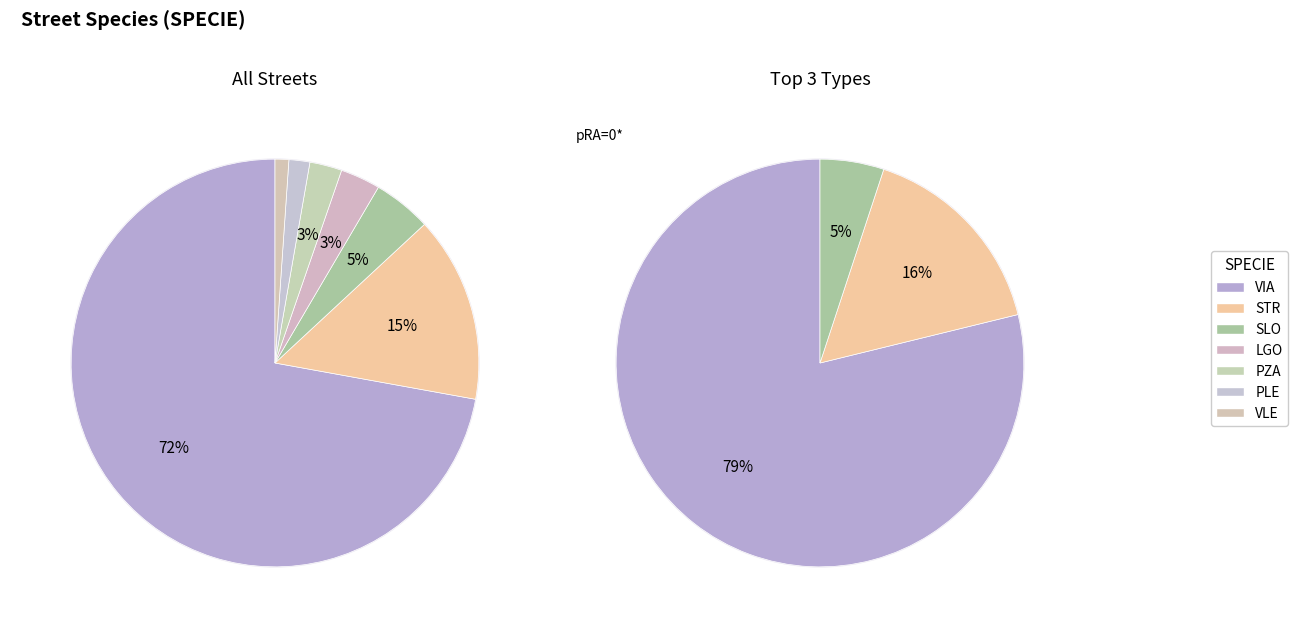

To the nearest percent, what portion does SLO represent?

5%